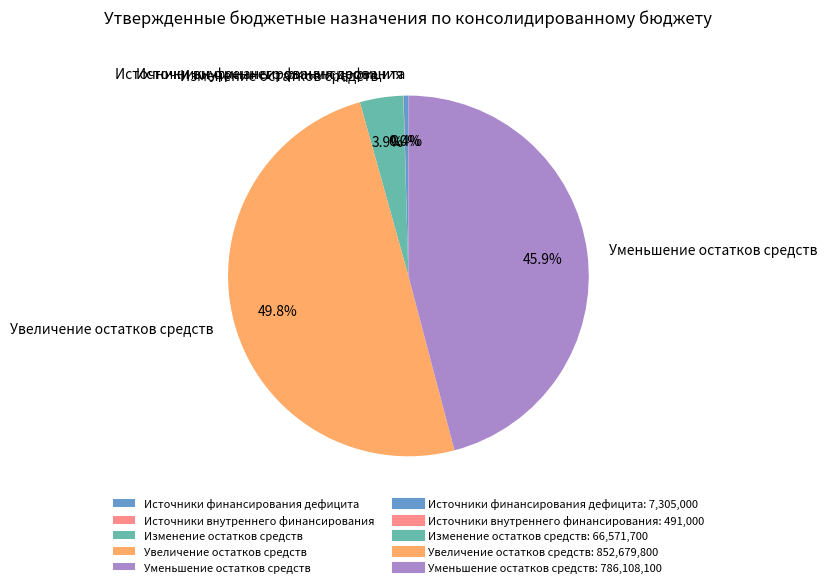

Does Изменение остатков средств represent more than half of the total?

No